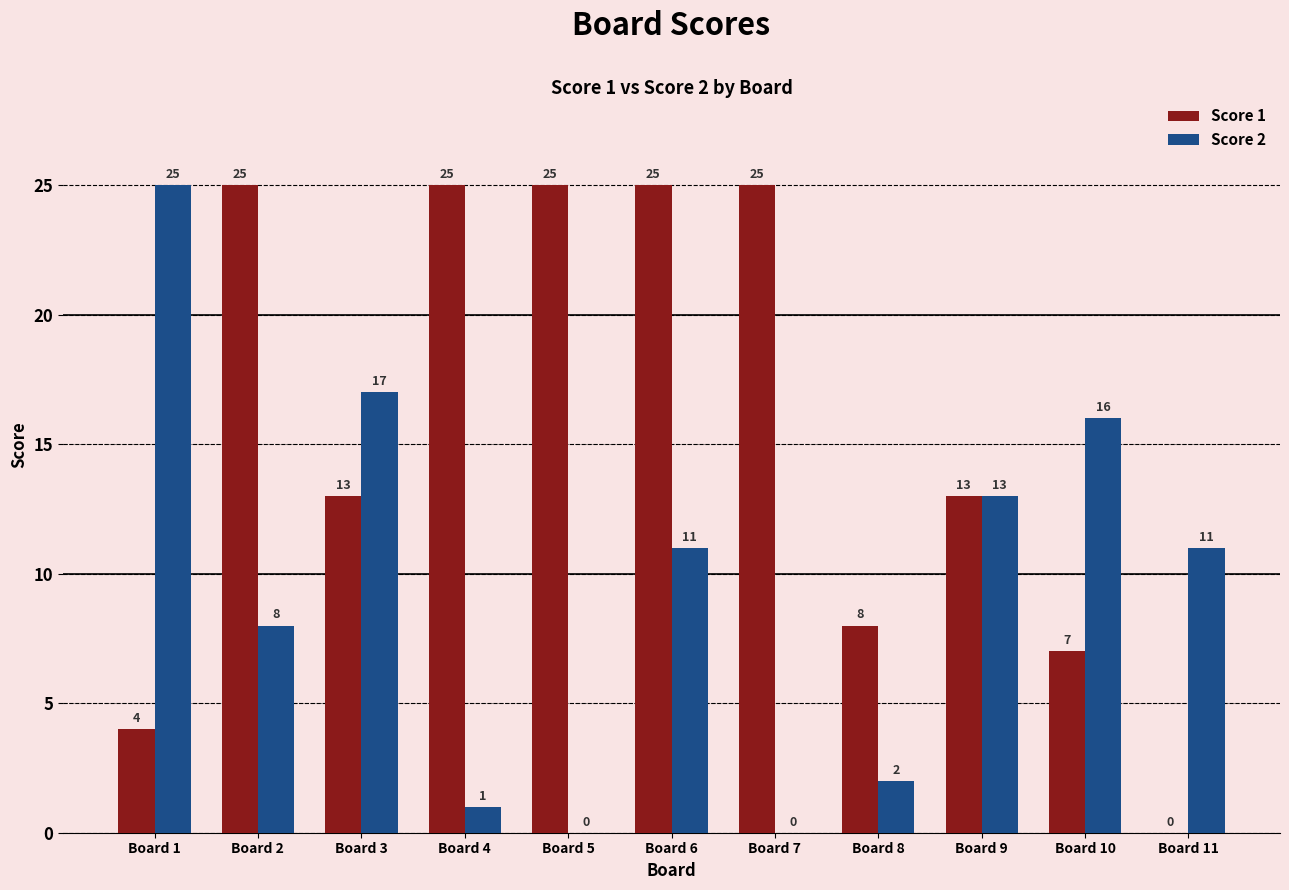

Count the number of categories in the chart.

11